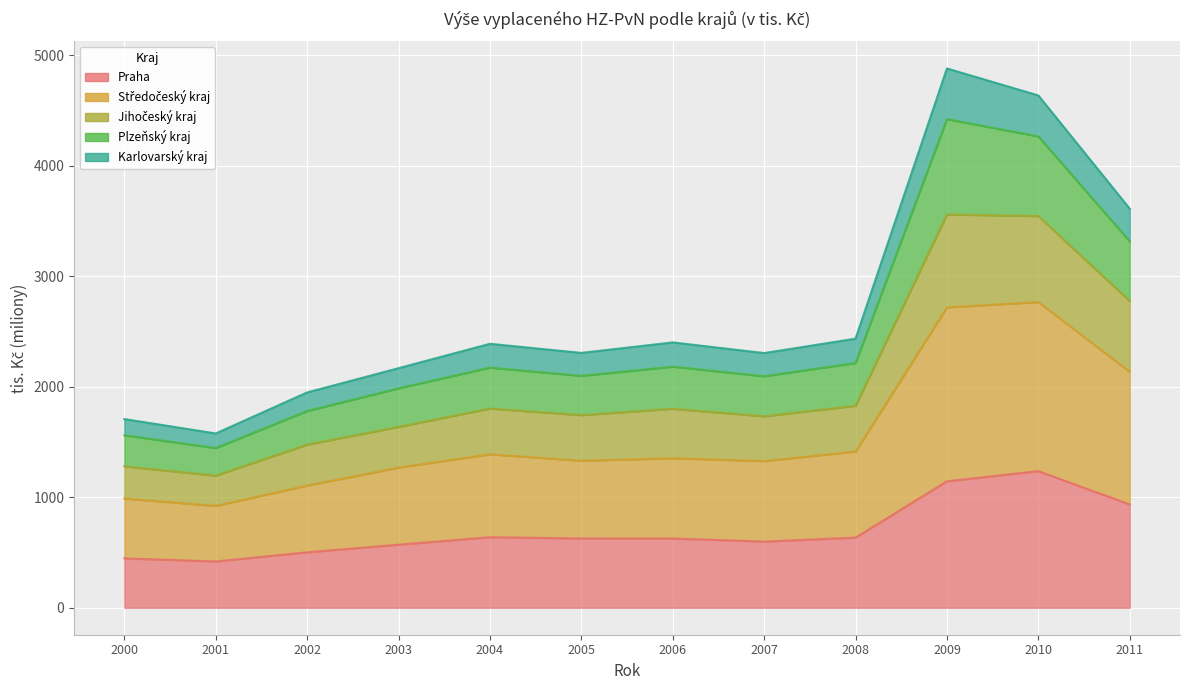

True or false: Plzeňský kraj has a value of 1877.1 at 2001.

False